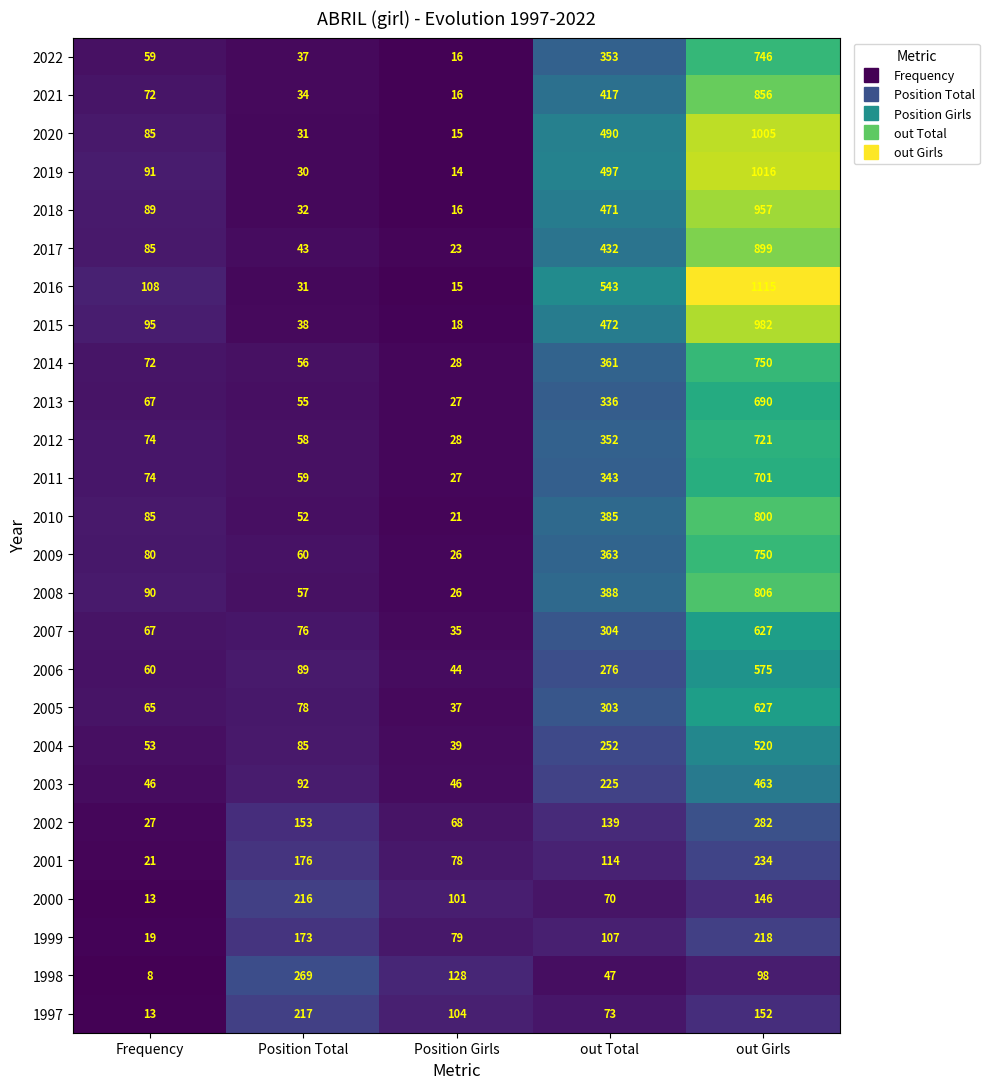

The 1999 series shows 173 at Position Total. True or false?

True